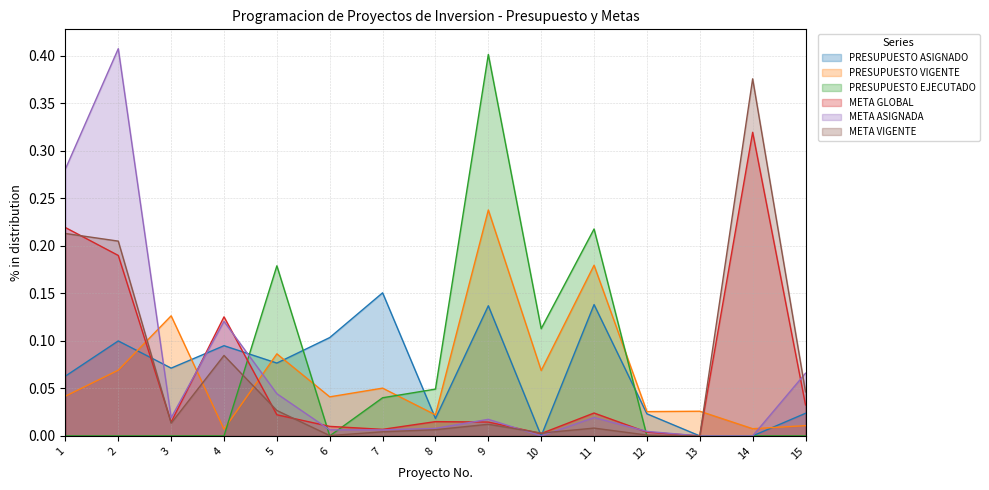

How many intersections are there between META ASIGNADA and PRESUPUESTO EJECUTADO?

4